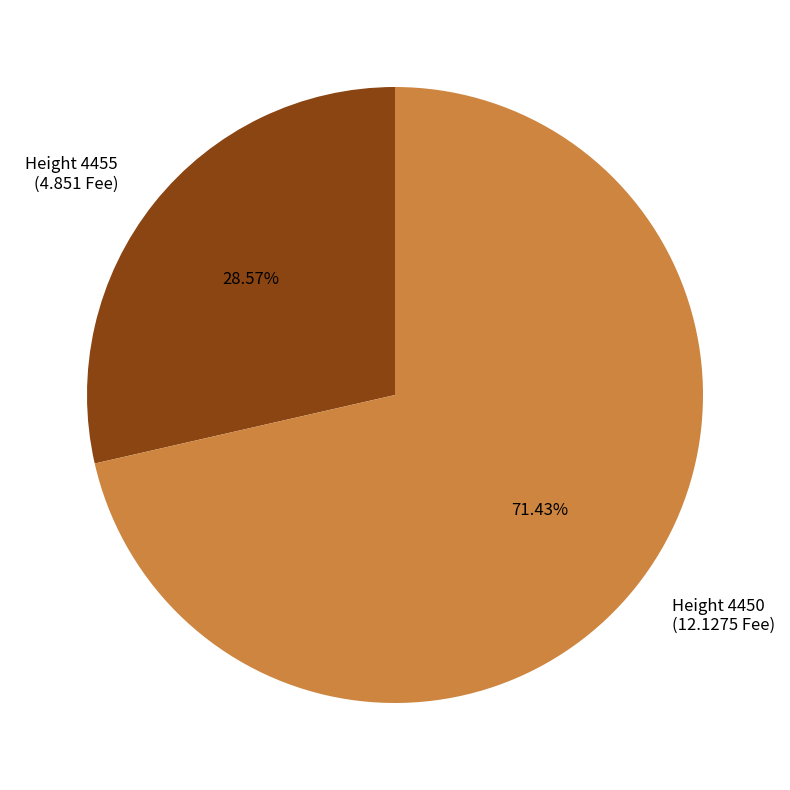

How many segments does this pie chart have?

2